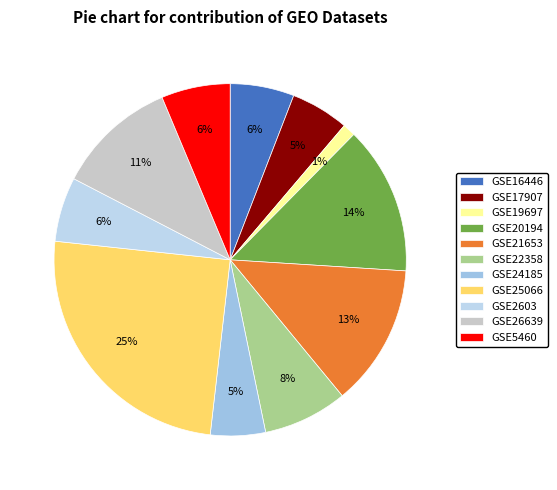

What percentage do GSE20194 and GSE19697 together represent?

14.8%